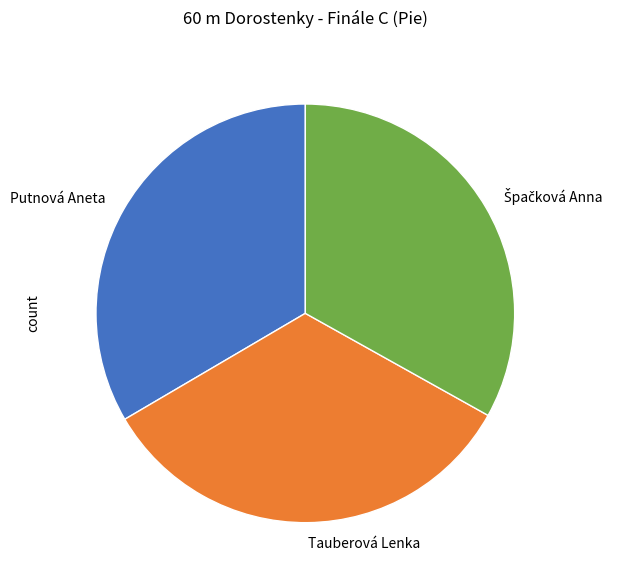

Approximately how many times larger is the value at Tauberová Lenka compared to Putnová Aneta?

1.0